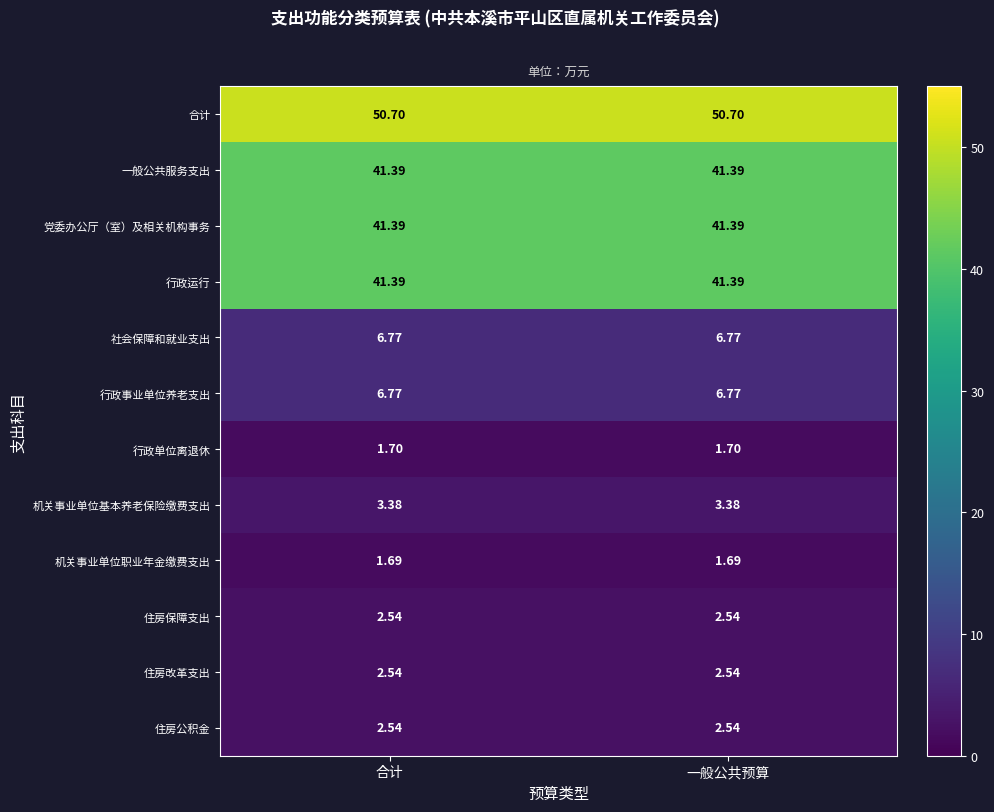

Which series has the largest total across all categories?

合计